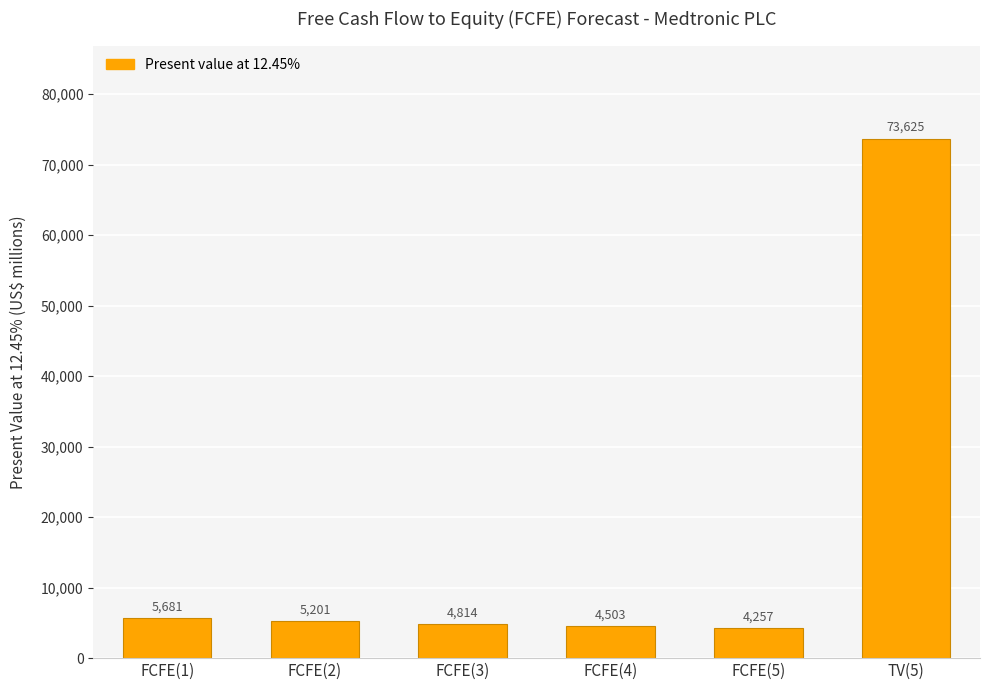

Reading left to right, extract all data points from this chart.

5681	5201	4814	4503	4257	73625